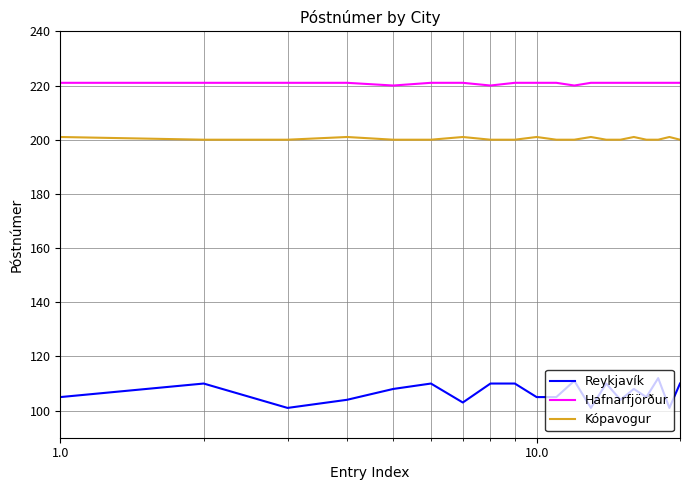

Which series has the largest total across all categories?

Hafnarfjörður